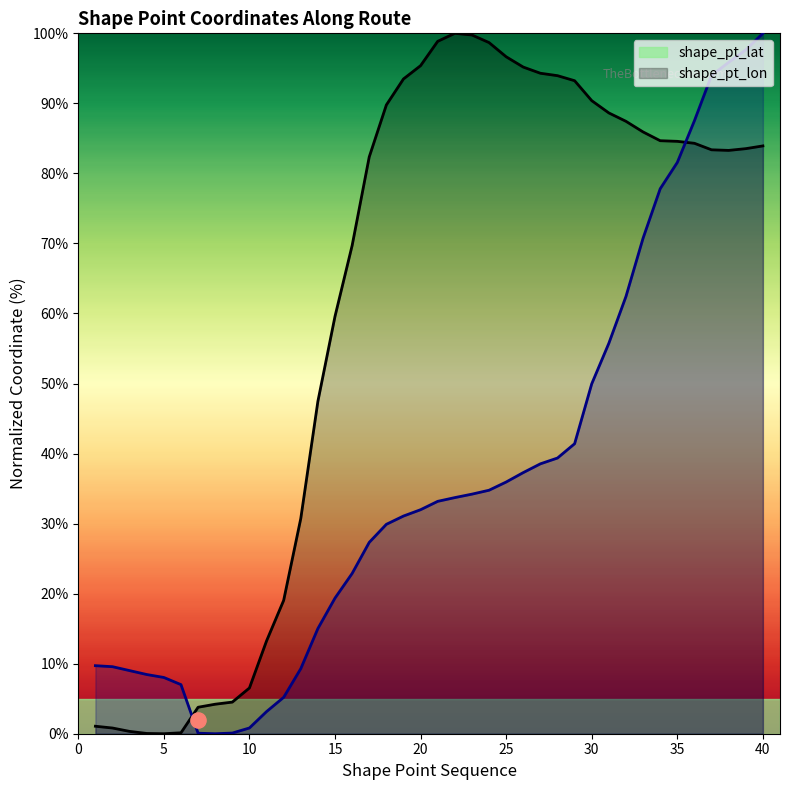

What is the total value across all series at 37?

177.4